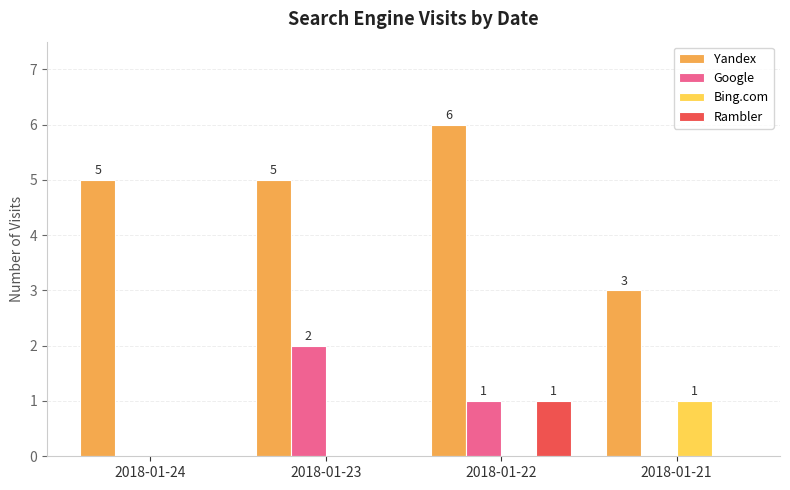

Which series has the largest total across all categories?

Yandex